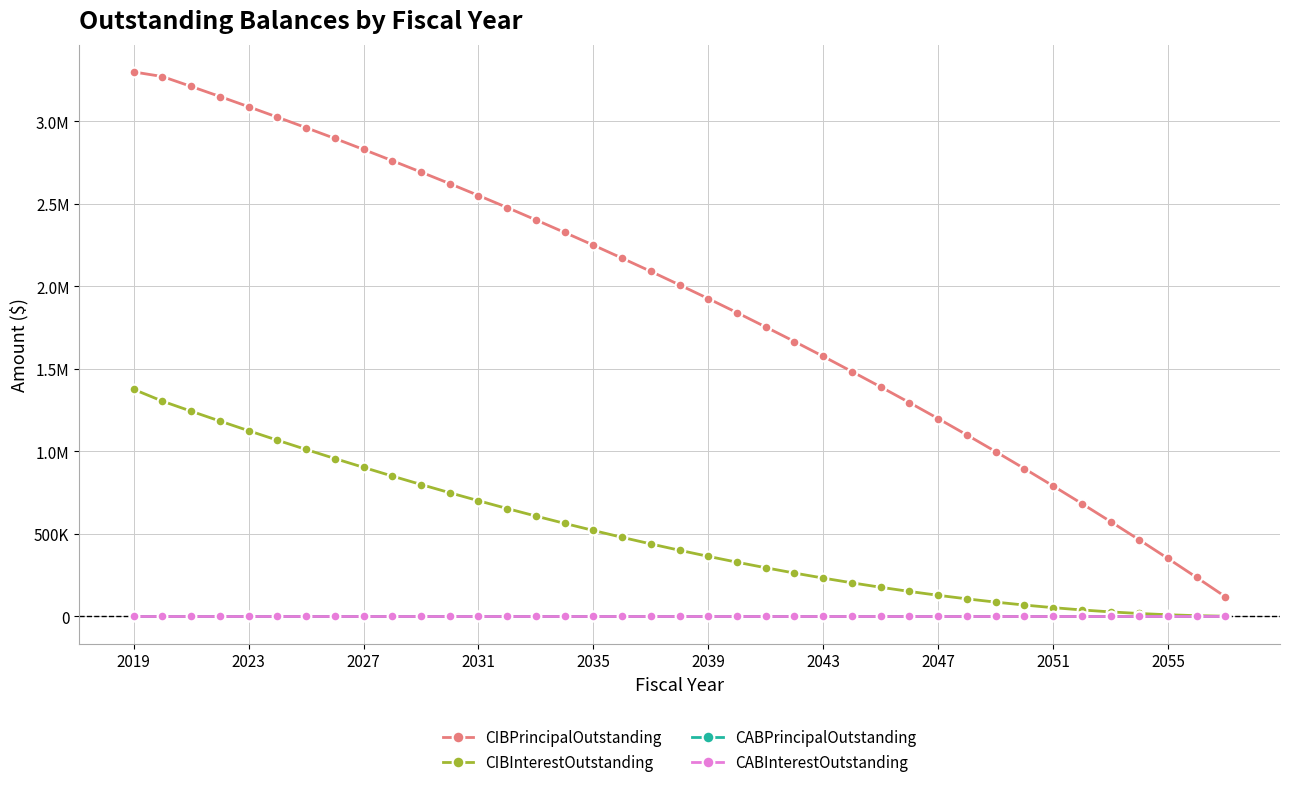

Does the chart have visible grid lines?

Yes